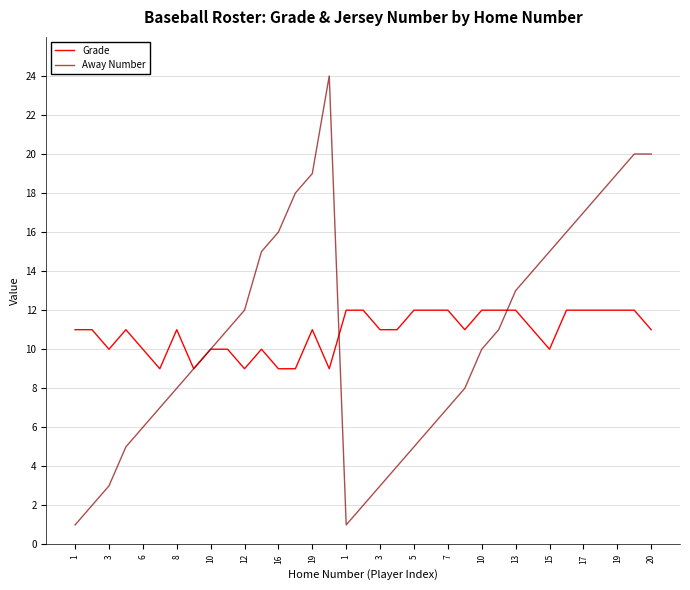

Which series has the widest spread of values?

Away Number